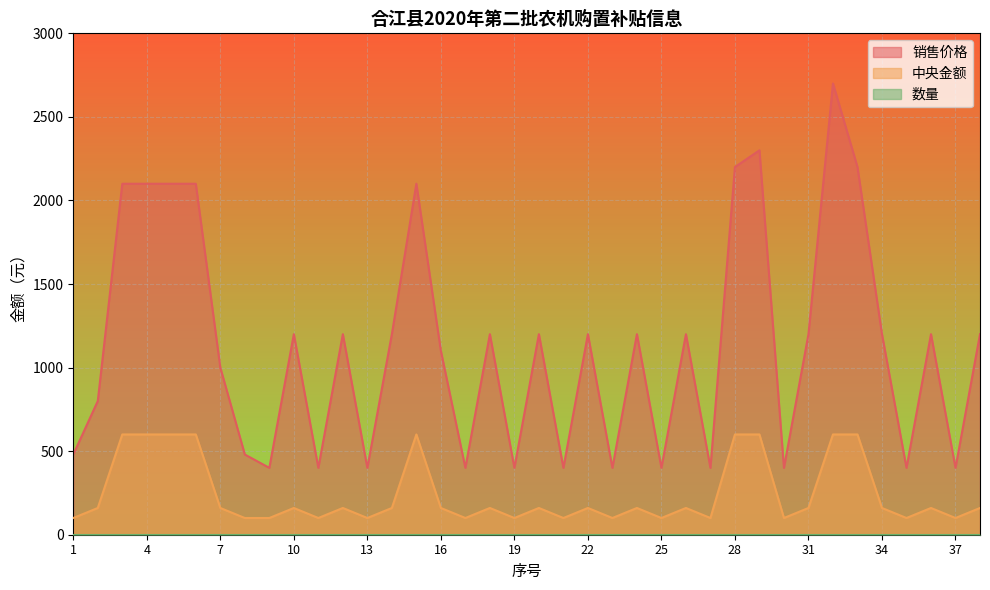

True or false: 销售价格 and 中央金额 cross at least once.

False